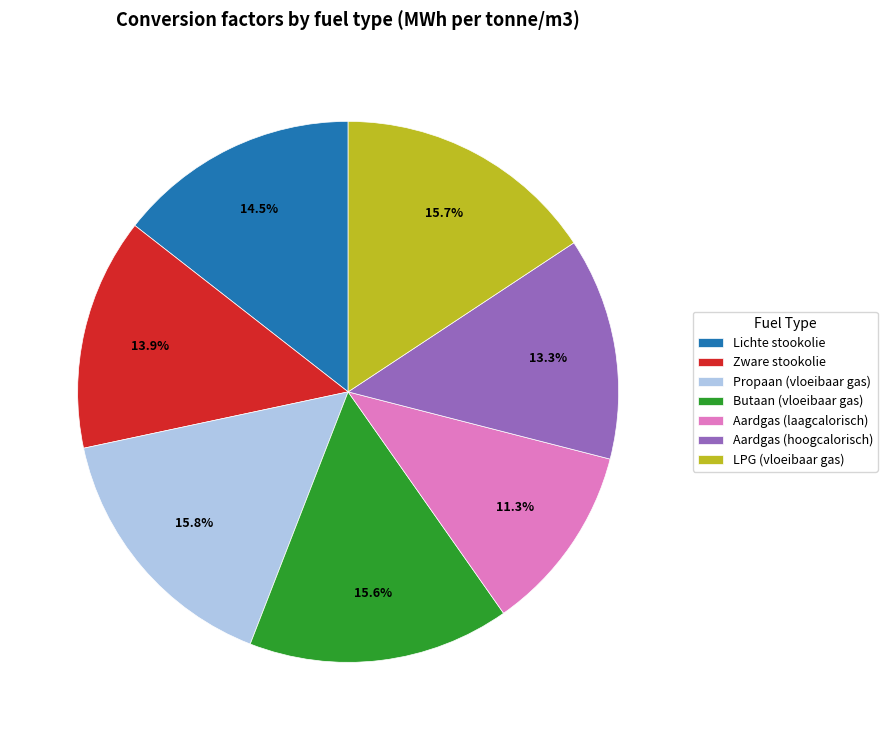

To the nearest percent, what is the difference between the LPG (vloeibaar gas) and Lichte stookolie slice percentages?

1%